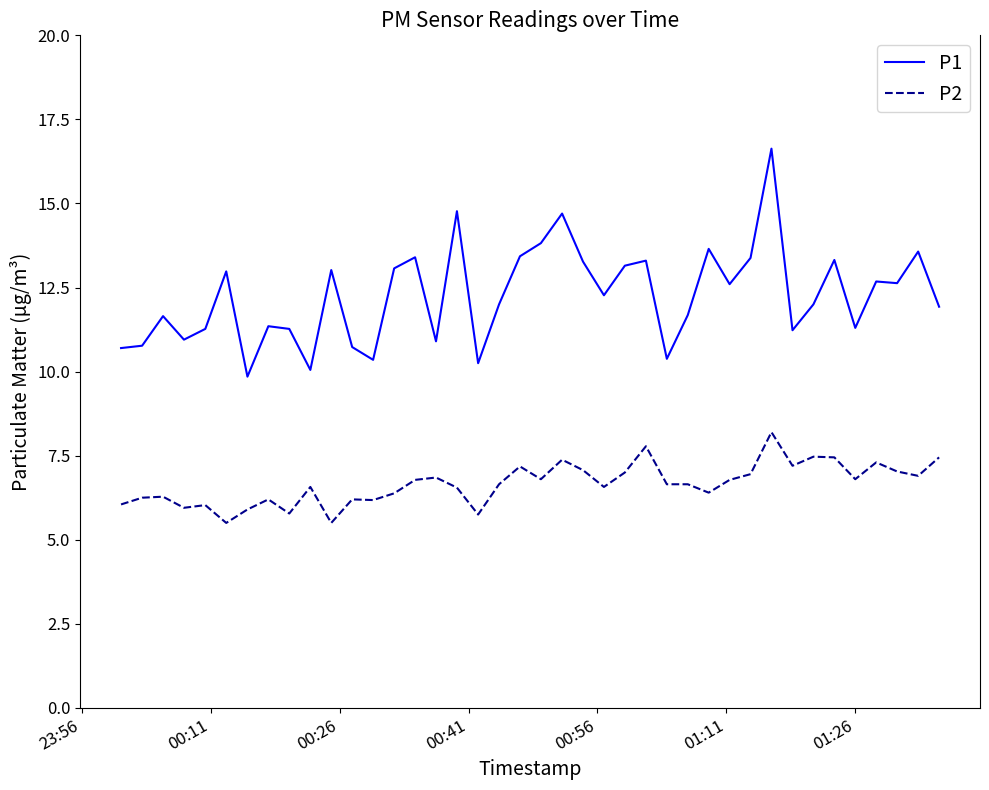

Rank the series by their average value, from lowest to highest.

P2, P1